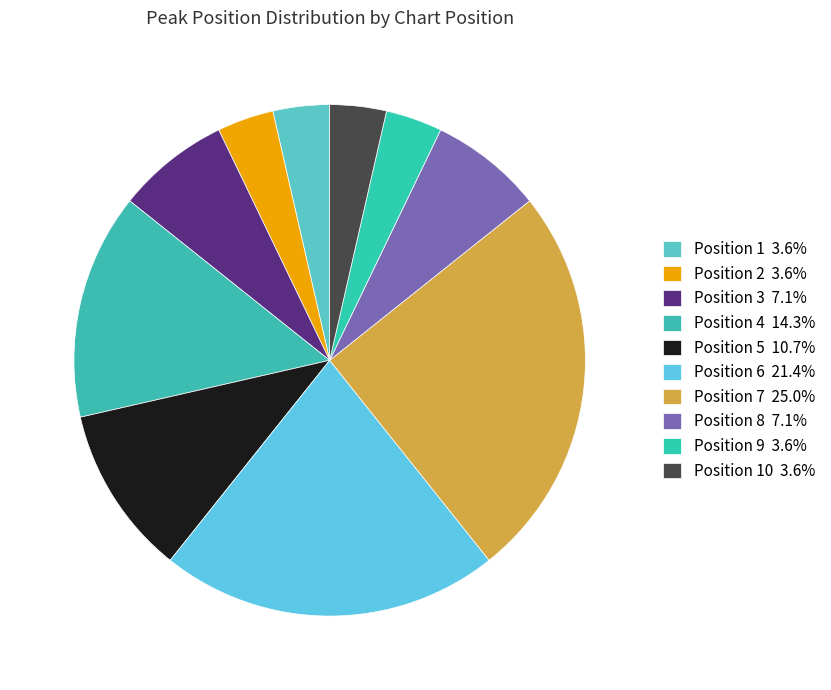

Does any single category account for the majority?

No